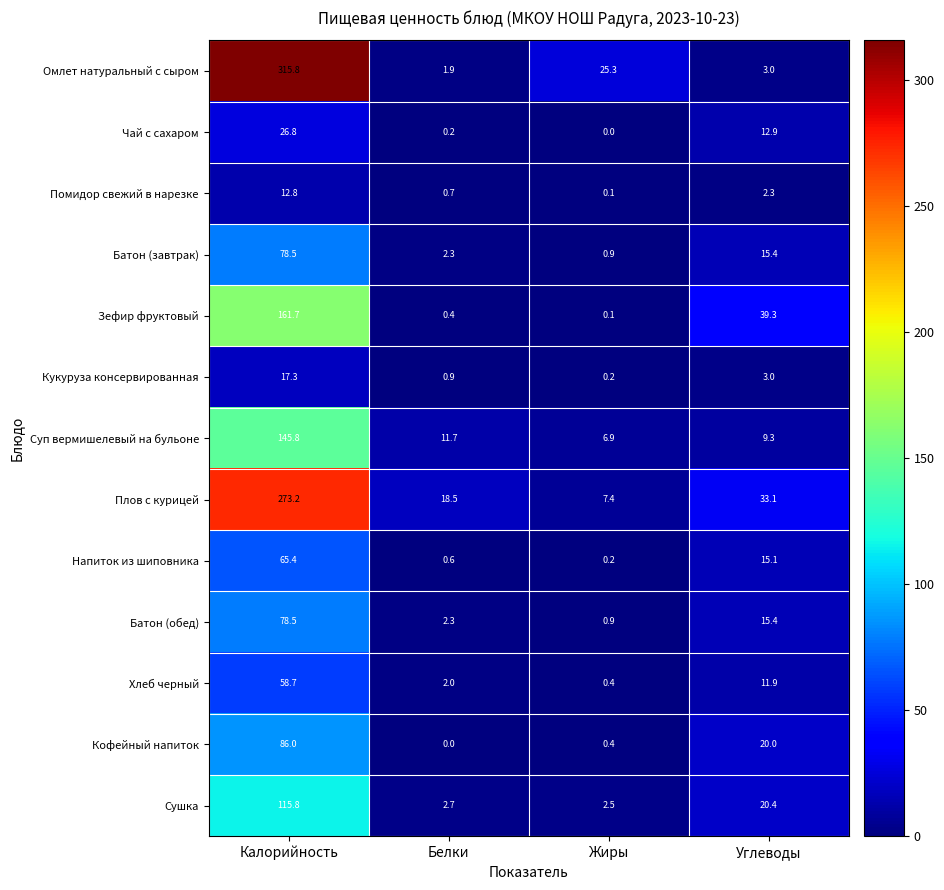

True or false: Напиток из шиповника has a value of 65.4 at Калорийность.

True